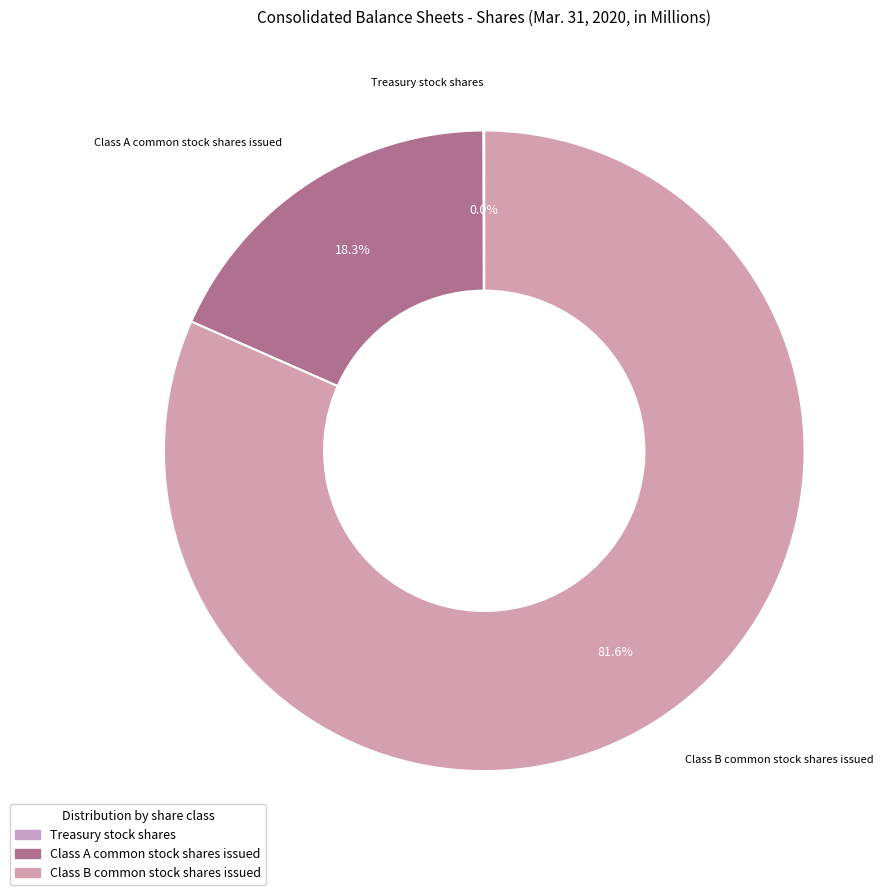

What is the total percentage of Class A common stock shares issued and Class B common stock shares issued?

100.0%